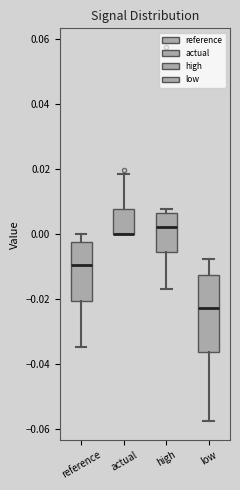

Reading left to right, transcribe this box plot: for each box, give where its median line is, the range the box spans, and where its two whiskers end, as read against the y-axis. The values are not printed on the chart, so give them approximately, as read against the axis.

reference: median -0.010, box -0.020 to -0.002, whiskers -0.034 to 0.000
actual: median 0.000 (drawn on the box's lower edge), box 0.000 to 0.008, whiskers 0.000 to 0.018
high: median 0.002, box -0.006 to 0.006, whiskers -0.018 to 0.008
low: median -0.022, box -0.036 to -0.012, whiskers -0.058 to -0.008